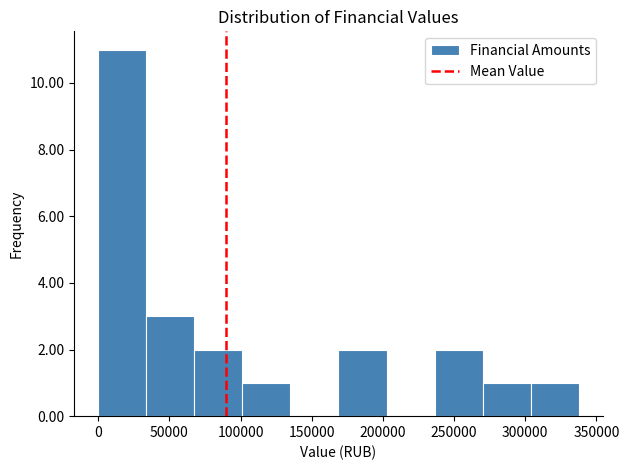

How tall is the bar that spans 70000 to 100000 on the x-axis? Neither the bar edges nor the heights are printed on the chart, so give them approximately, as read against the axes.

2